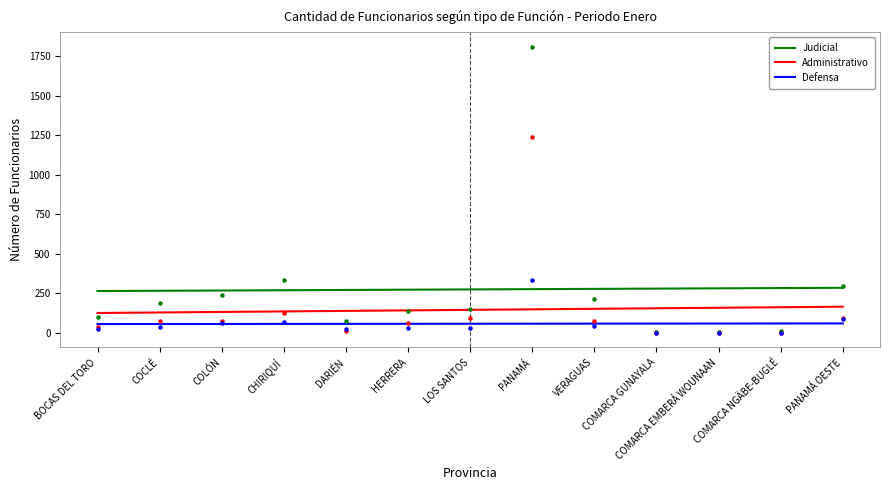

Which series has the largest total across all categories?

Judicial